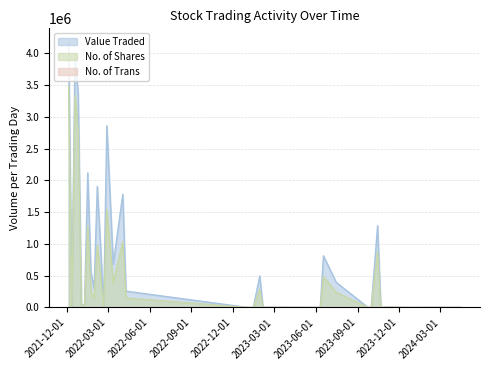

True or false: No. of Trans has a value of 6 at 2022-04-10.

False